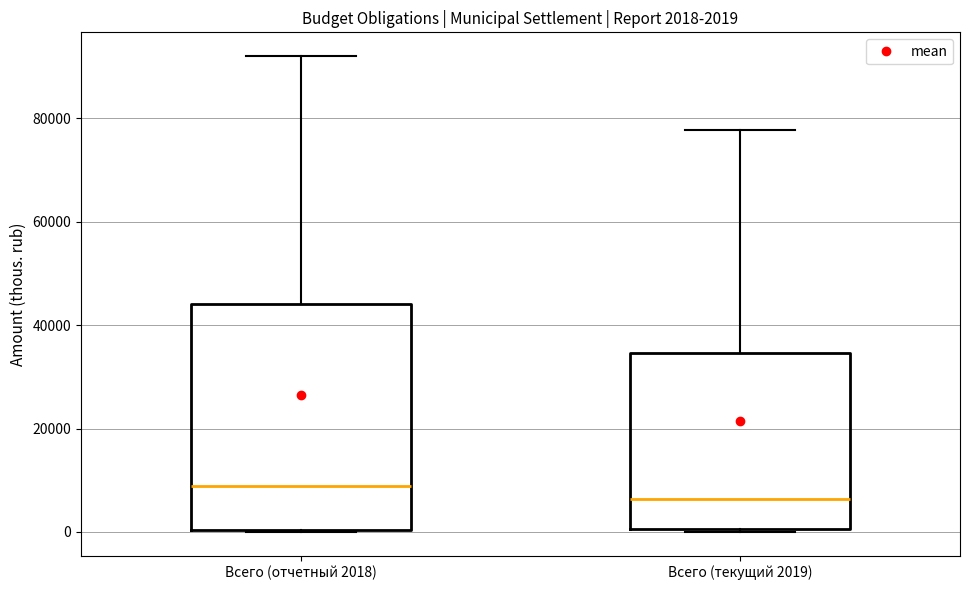

Which box is the tallest, from its lower edge to its upper edge?

Всего (отчетный 2018)